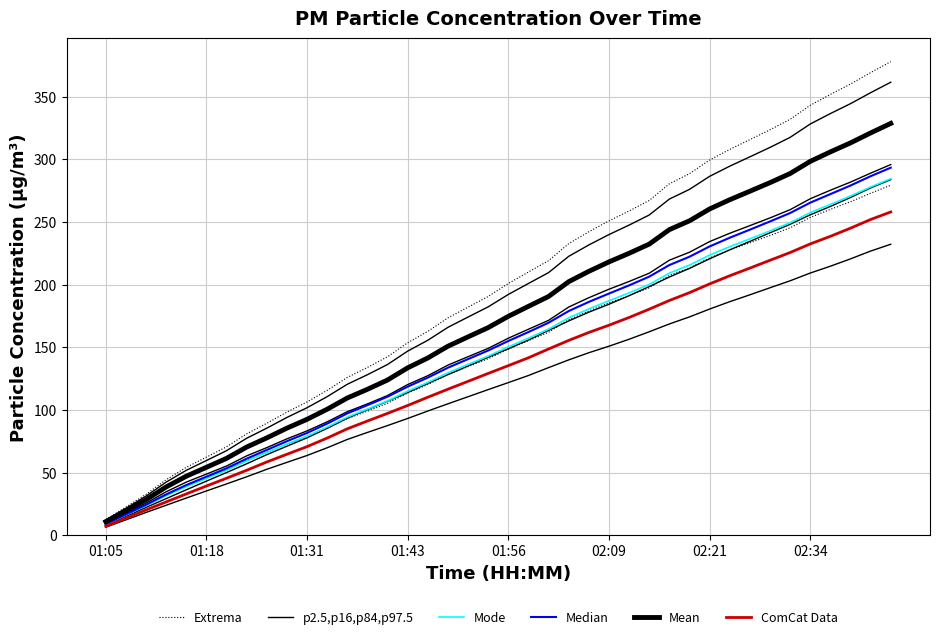

True or false: Mode has more than 2 points higher than both neighbors.

False